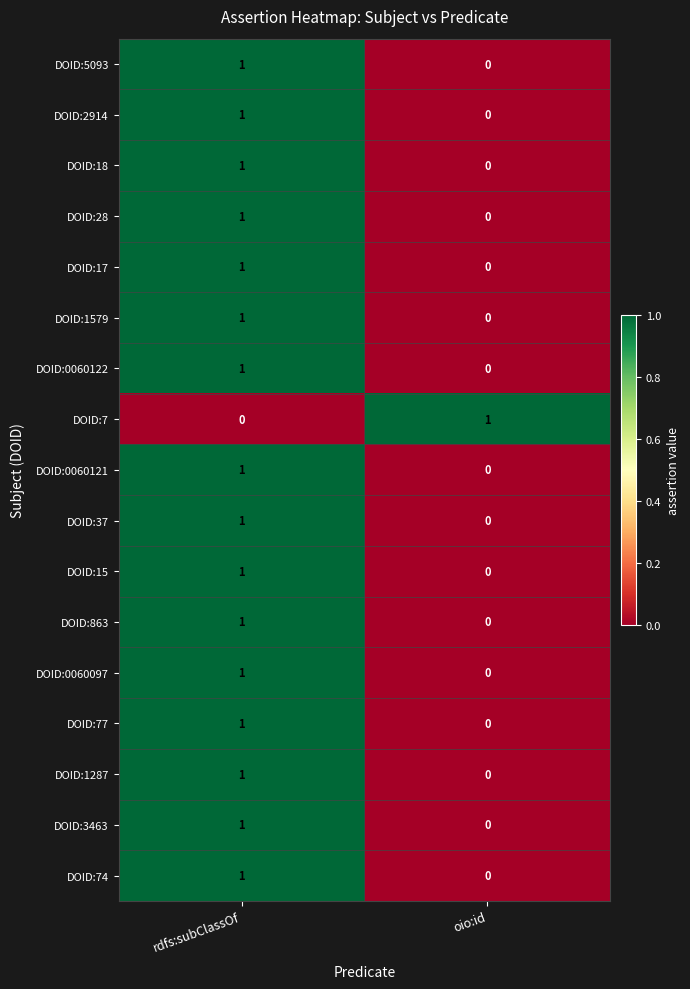

What is the difference between the highest and lowest values at rdfs:subClassOf?

1